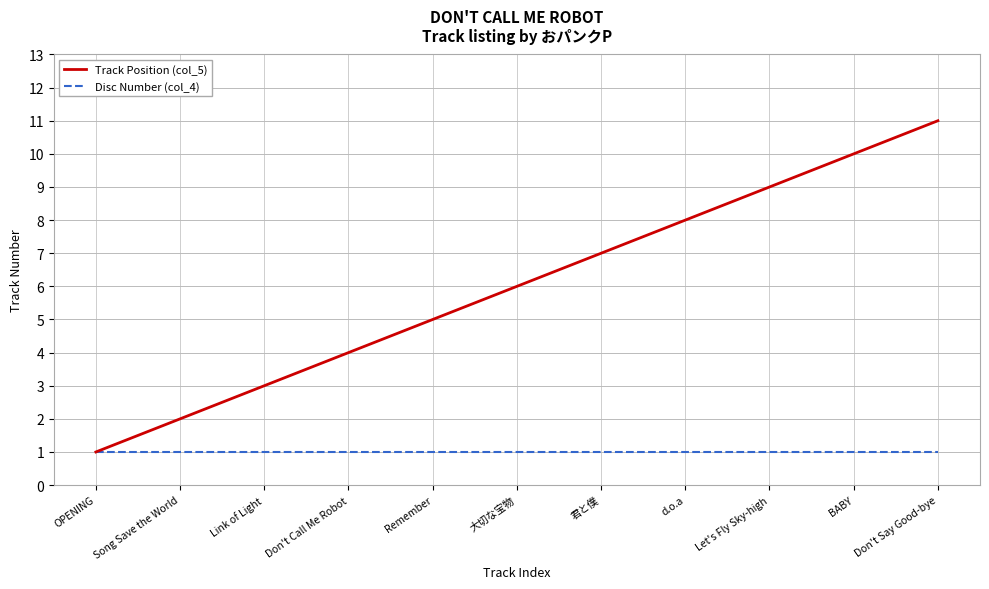

Which series has the widest spread of values?

Track Position (col_5)